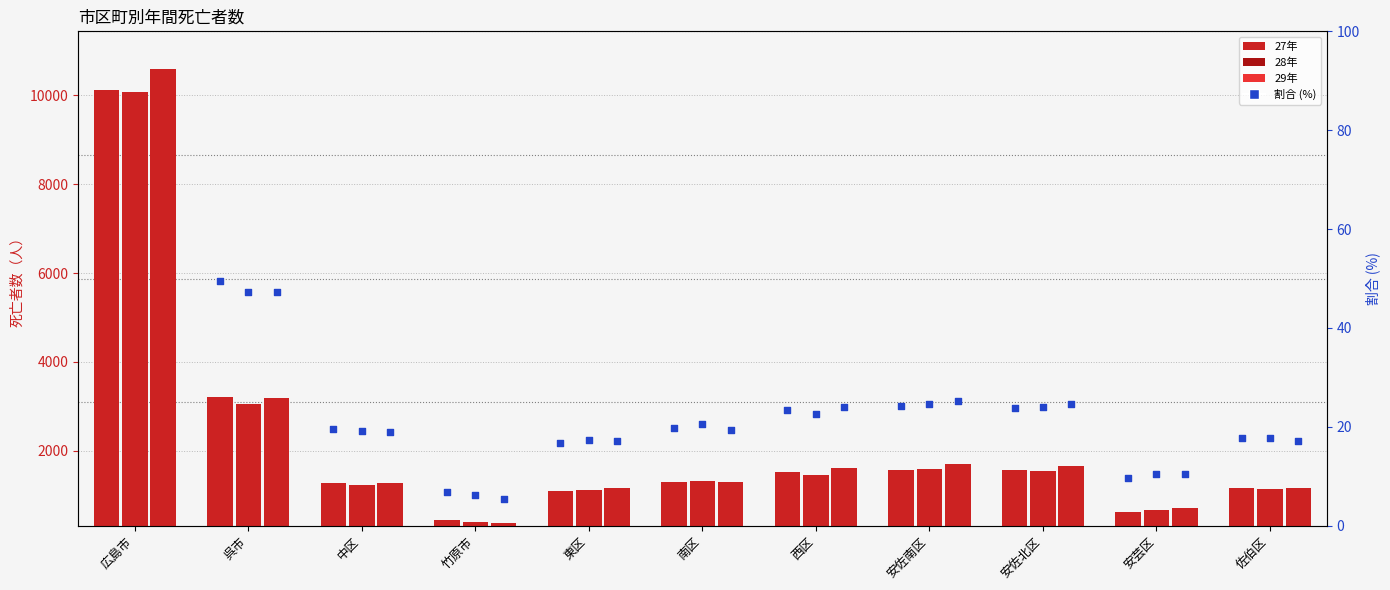

Which series has the largest total across all categories?

29.1～29.12